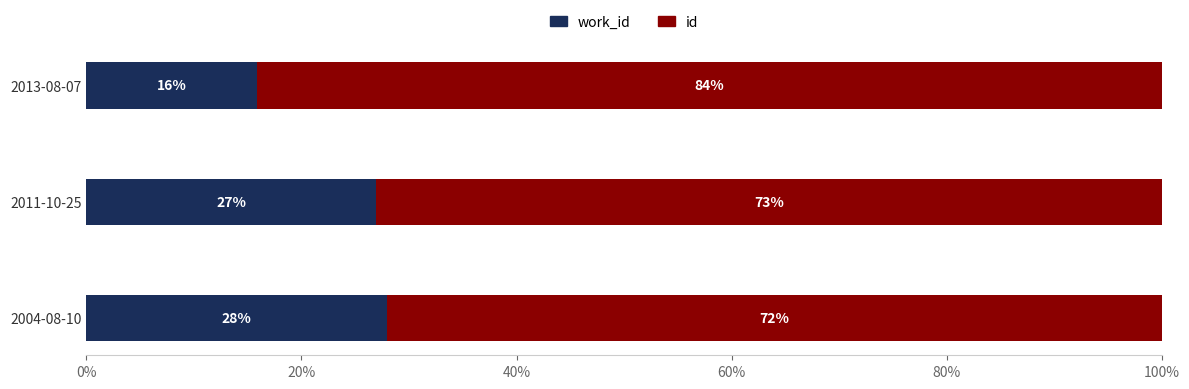

What are all the series names shown in the legend?

work_id, id